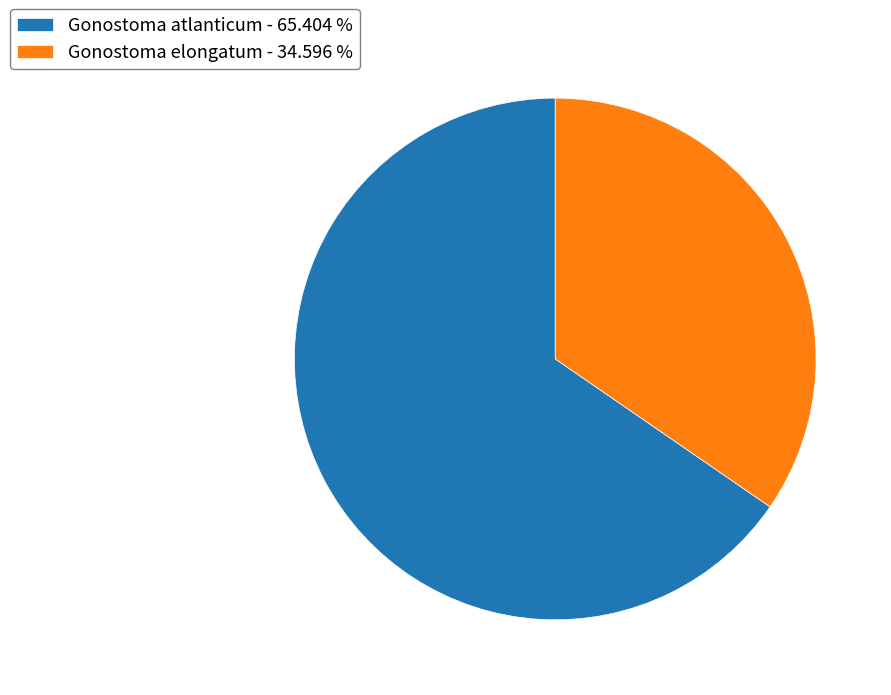

Is there a majority slice in this chart?

Yes